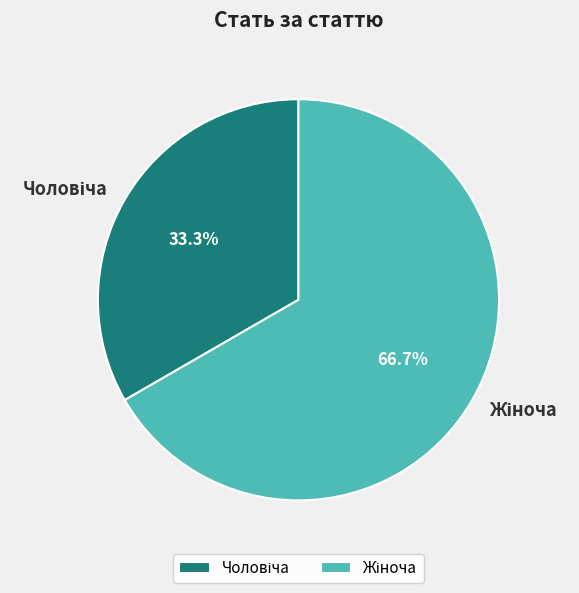

Does any single category account for the majority?

Yes